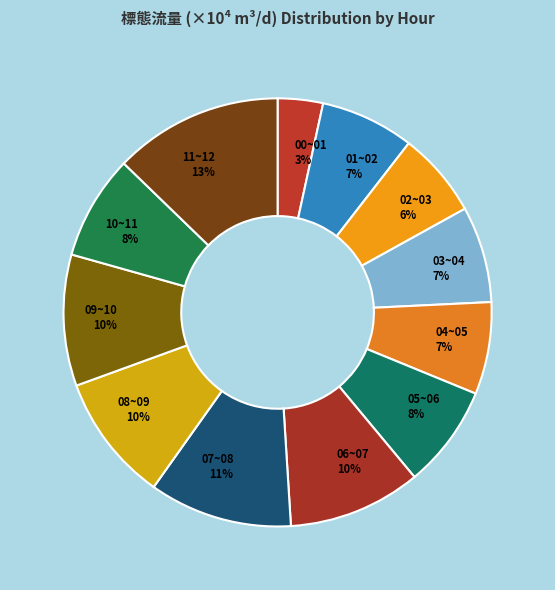

Is it true that 09~10 is 10% of the pie?

True